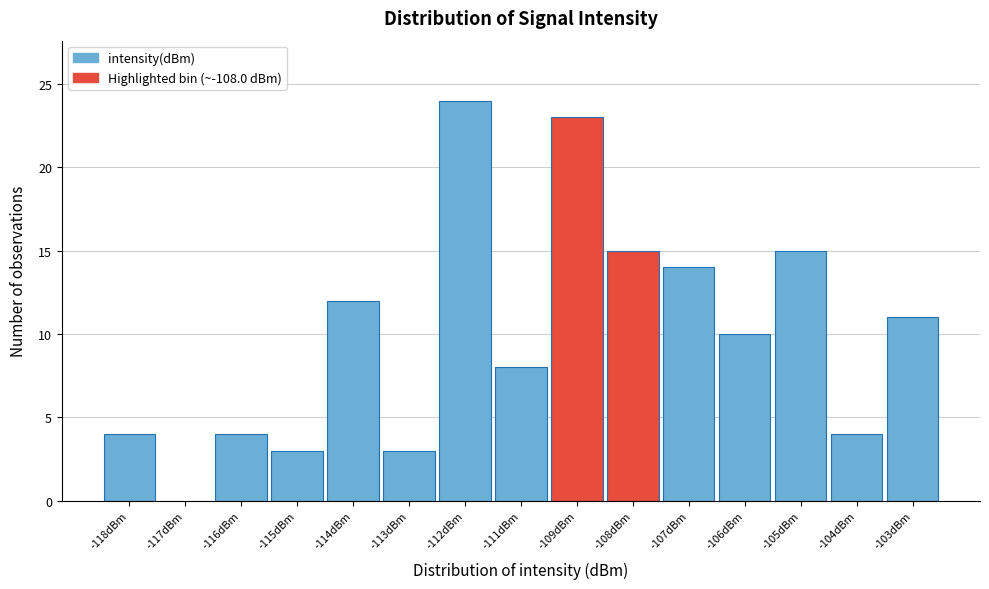

Reading right to left, what are all the values shown in this chart?

-103dBm=11	-104dBm=4	-105dBm=15	-106dBm=10	-107dBm=14	-108dBm=15	-109dBm=23	-111dBm=8	-112dBm=24	-113dBm=3	-114dBm=12	-115dBm=3	-116dBm=4	-117dBm=0	-118dBm=4